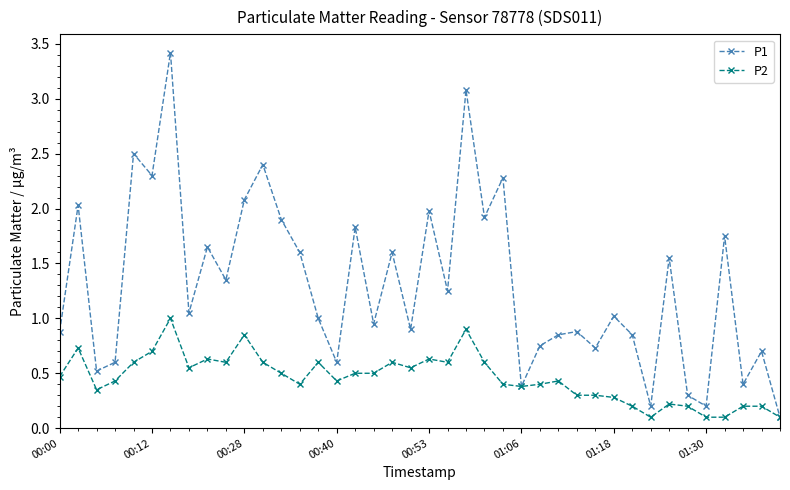

What is the highest value of the P1 series?

3.4